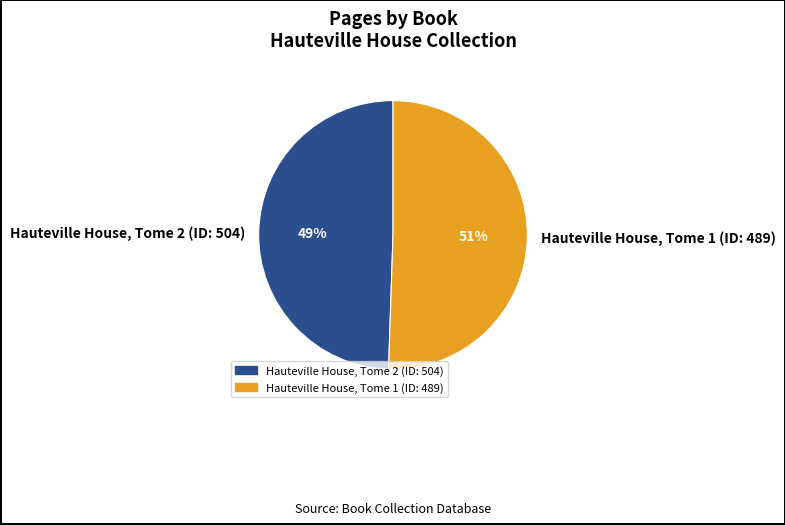

Approximately how many times larger is the value at Hauteville House, Tome 1 (ID: 489) compared to Hauteville House, Tome 2 (ID: 504)?

1.0